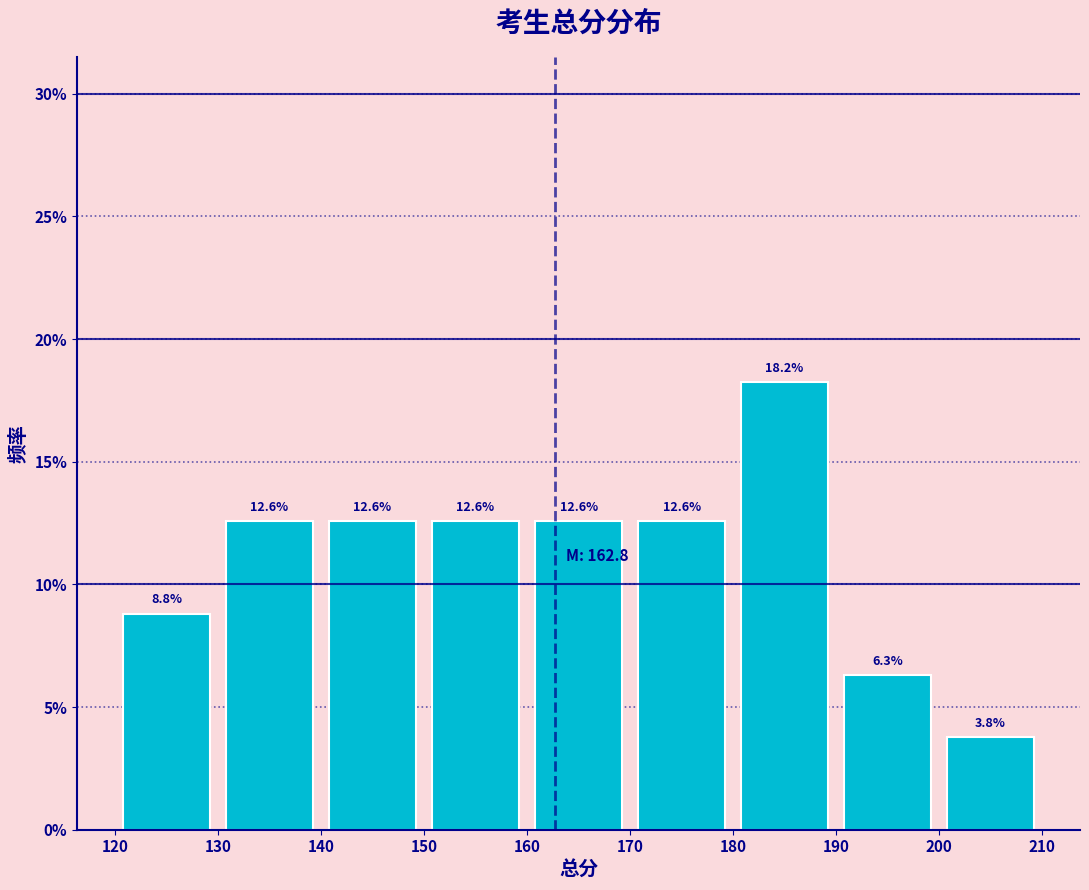

What is the height of the bar covering 160 to 170 on the x-axis?

12.6